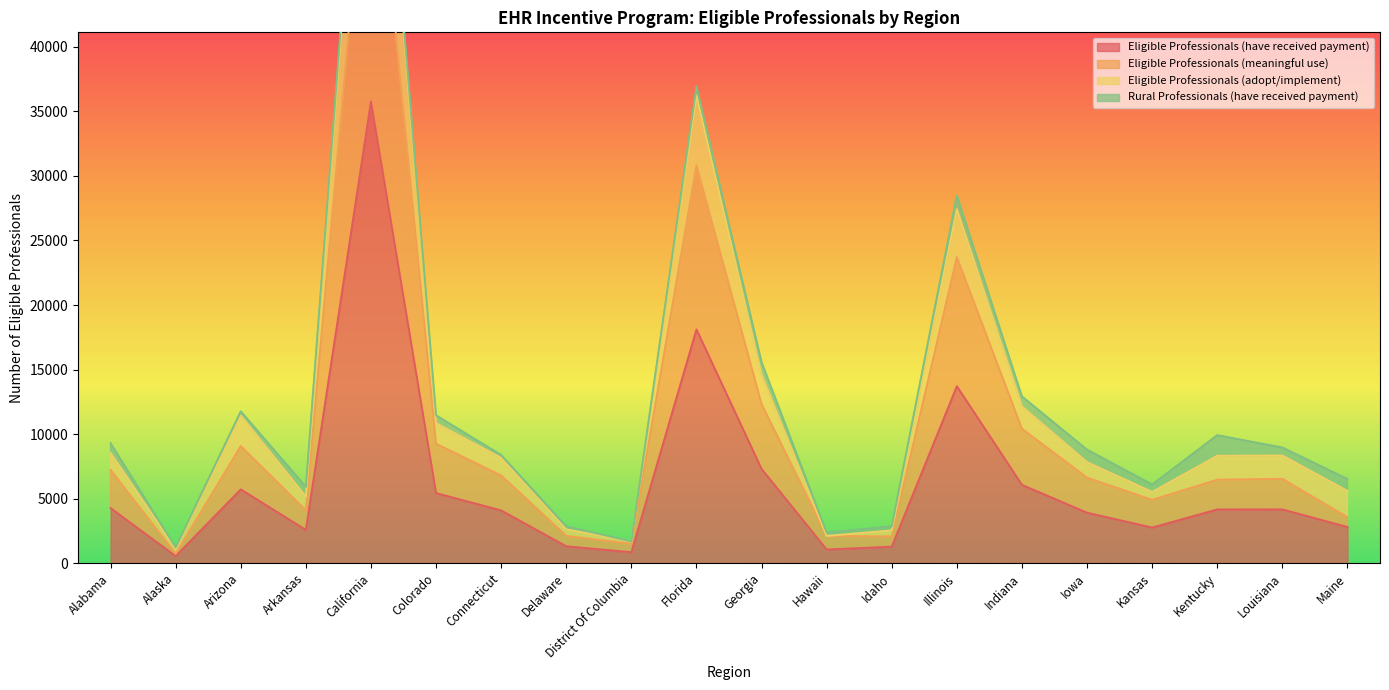

How many values in the Eligible Professionals (meaningful use) series exceed 6618?

9